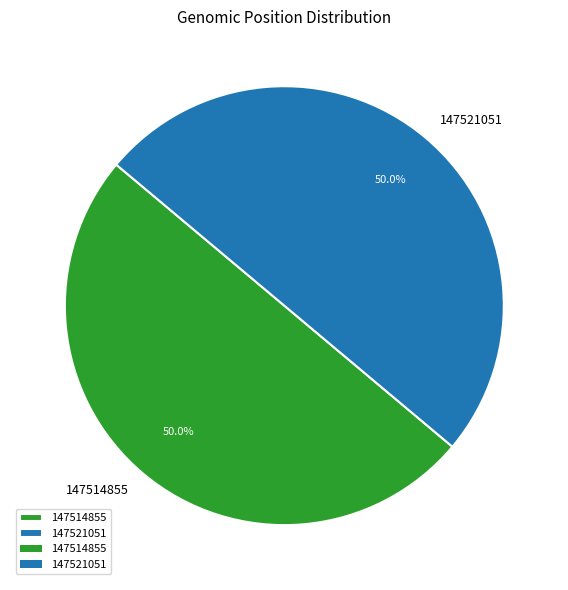

To the nearest percent, what is the combined percentage of 147514855 and 147521051?

100%